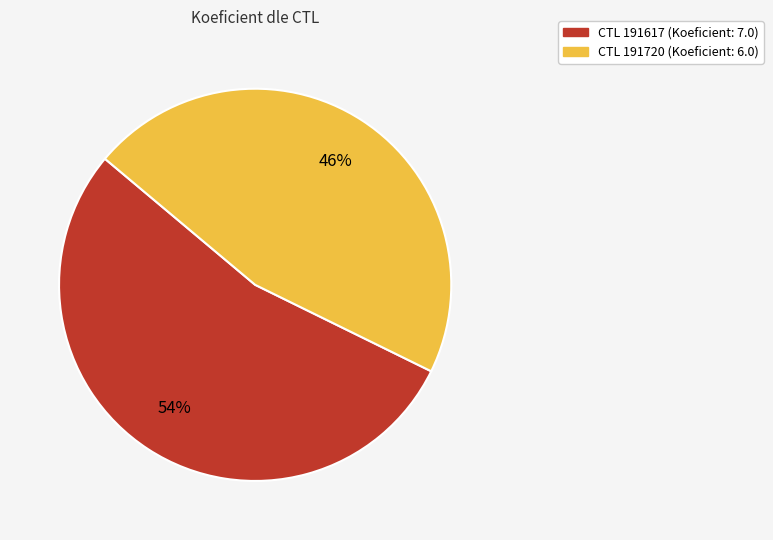

Is there any slice that represents more than half of the pie?

Yes